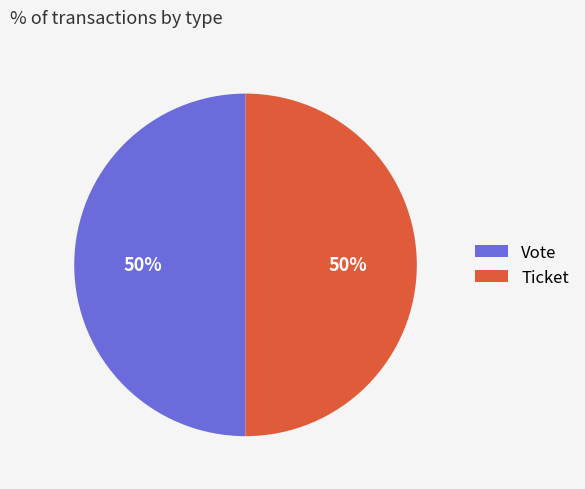

What is the ratio of the value at Ticket to the value at Vote?

1.0